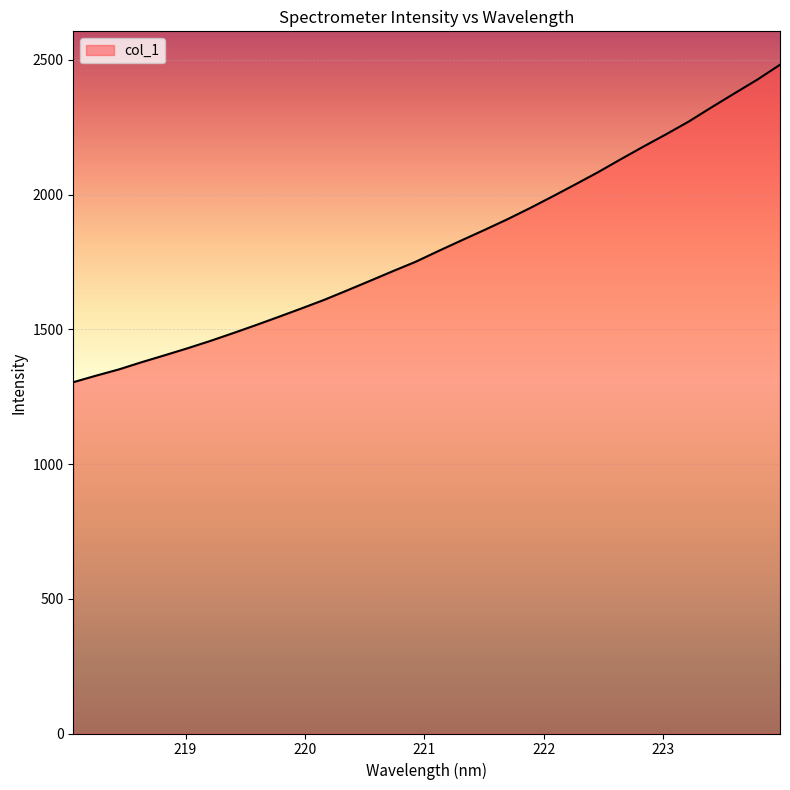

What is the difference between the maximum and minimum values?

1177.8